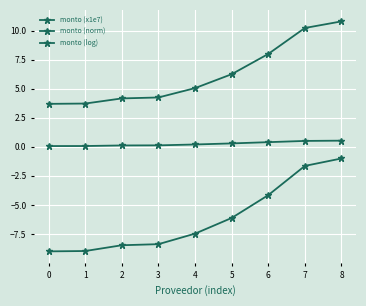

What is the minimum value shown in the chart?

-9.0